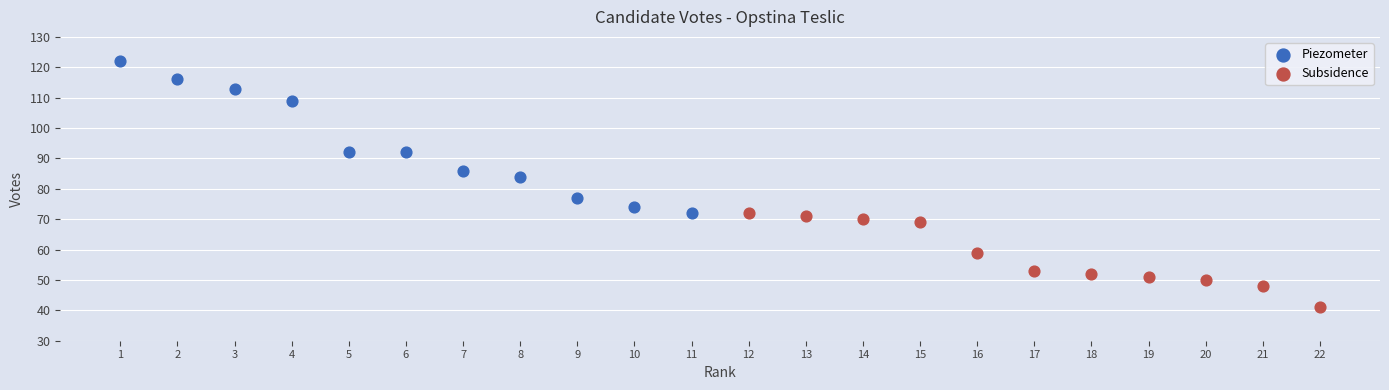

Which series contains the lowest Y value?

Subsidence